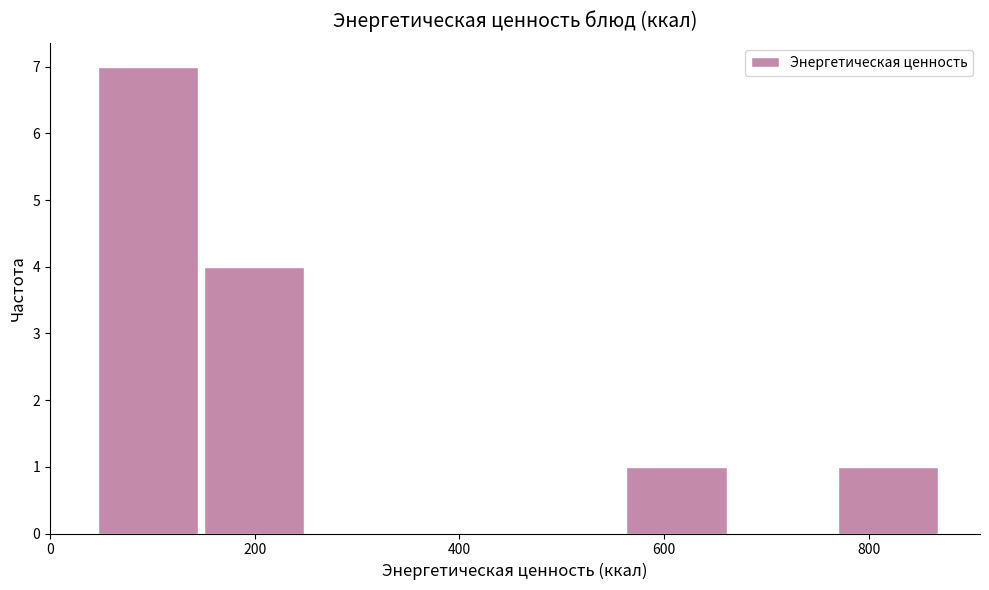

Which range on the x-axis has the tallest bar?

40 to 140